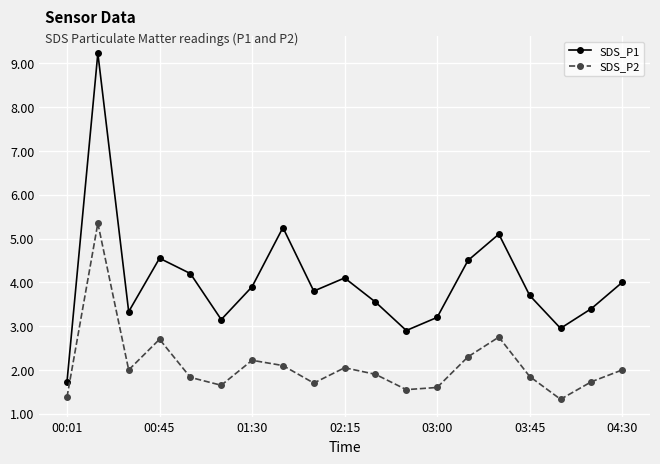

At how many categories does at least one series exceed 5?

3